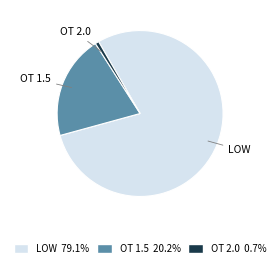

Is there any slice that represents more than half of the pie?

Yes